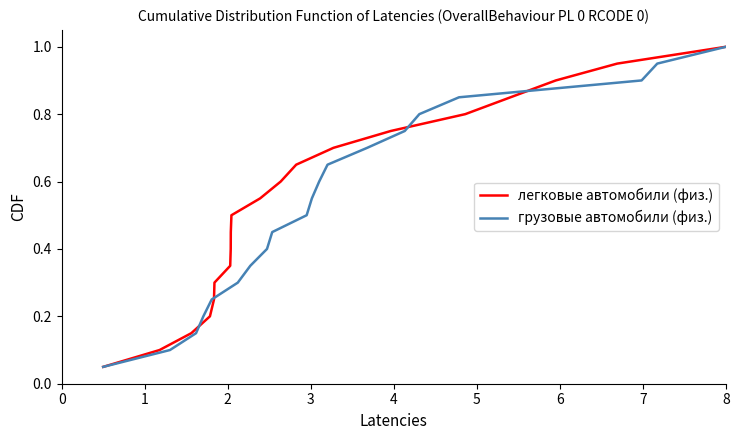

Which series has the largest range (max minus min)?

легковые автомобили (физ.)